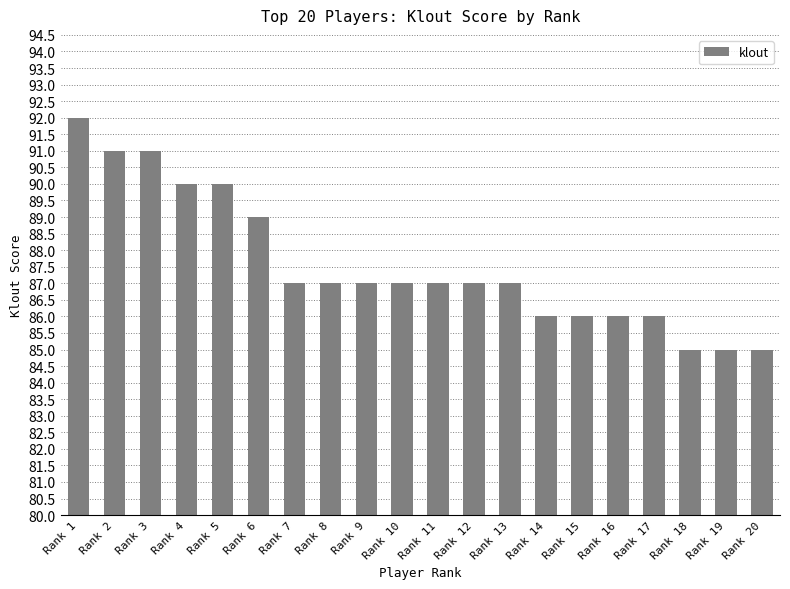

Count the values in the range 86 to 90.

14